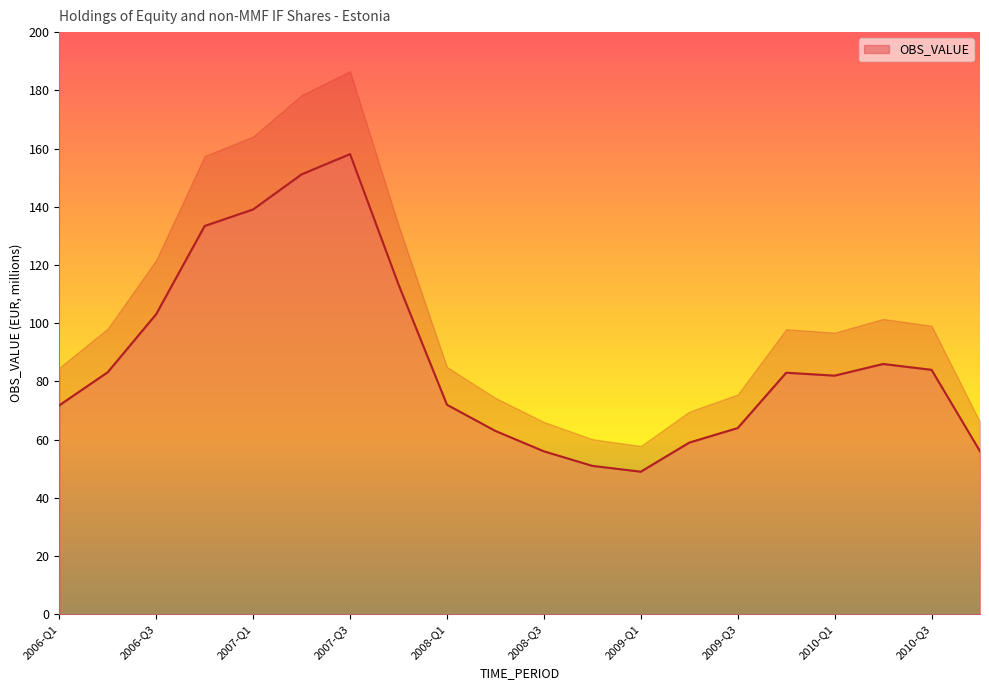

What is the difference between the second highest and second lowest values?

100.1